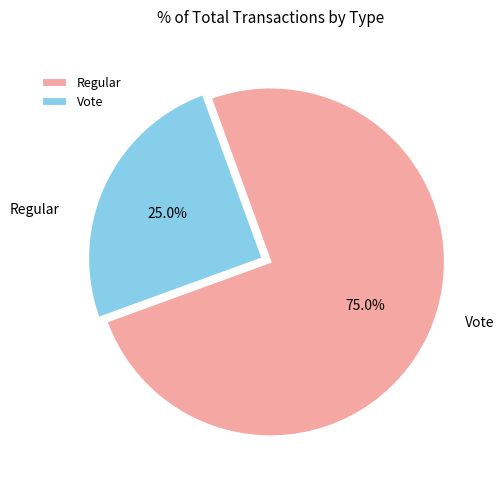

Rank the categories by value from lowest to highest.

Vote, Regular